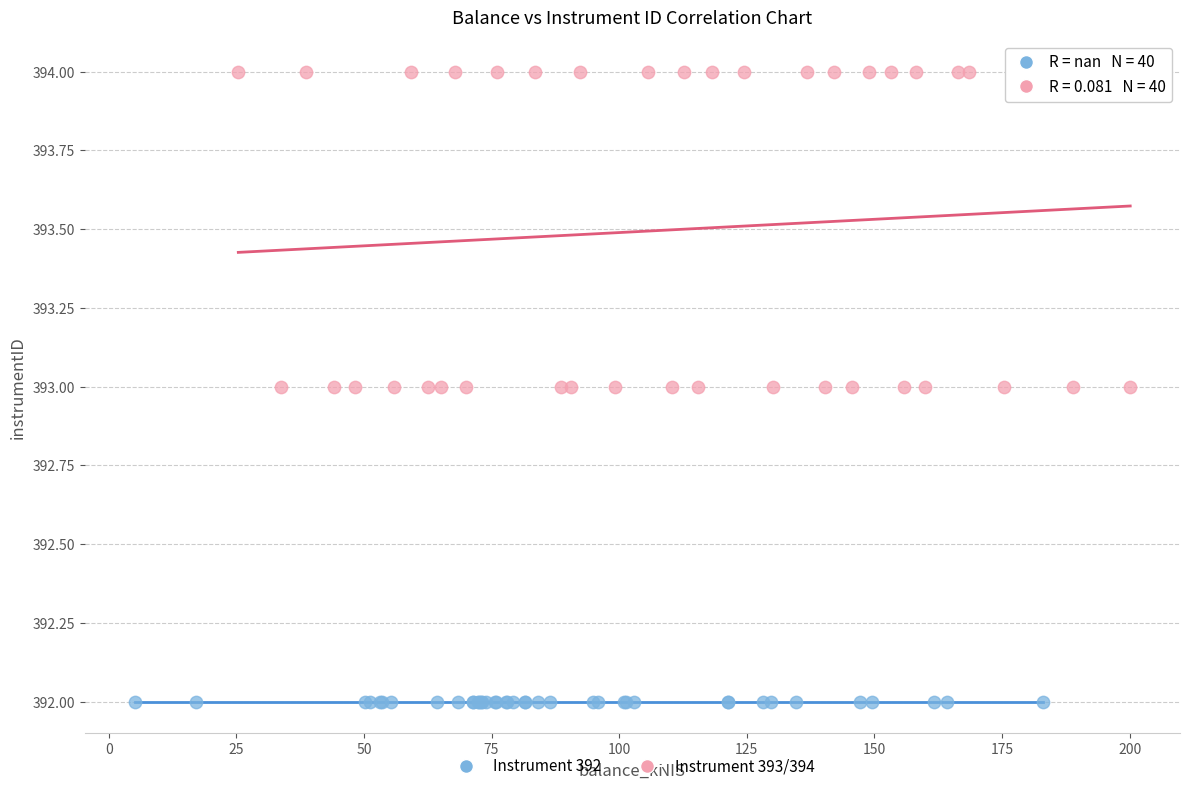

Which series contains the lowest Y value?

Instrument 392